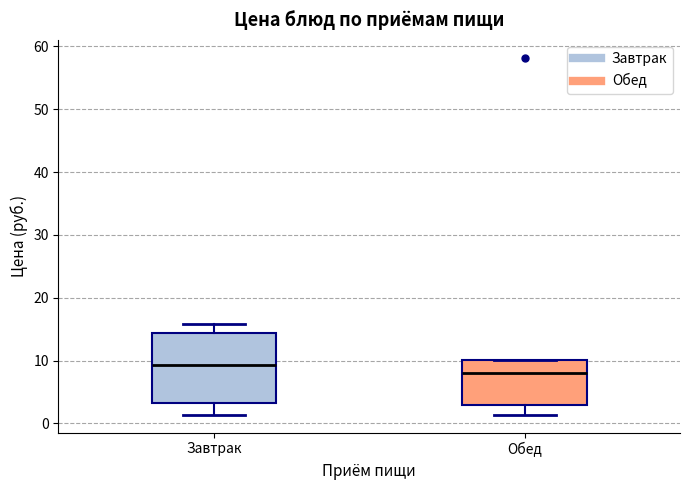

Where is the lower edge of the box for Обед on the y-axis? The values are not printed on the chart, so give them approximately, as read against the axis.

3